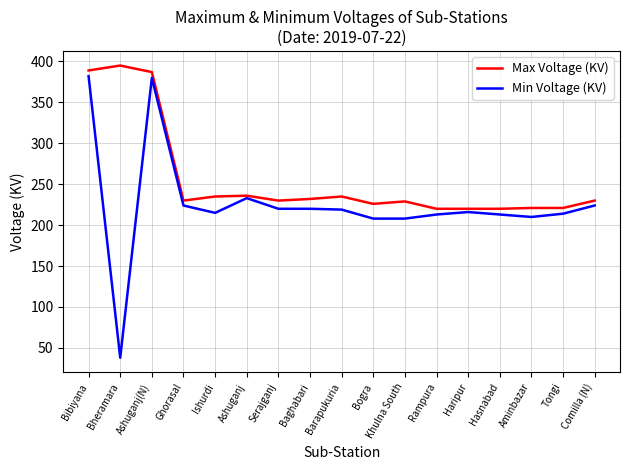

Which series has the widest spread of values?

Min Voltage (KV)